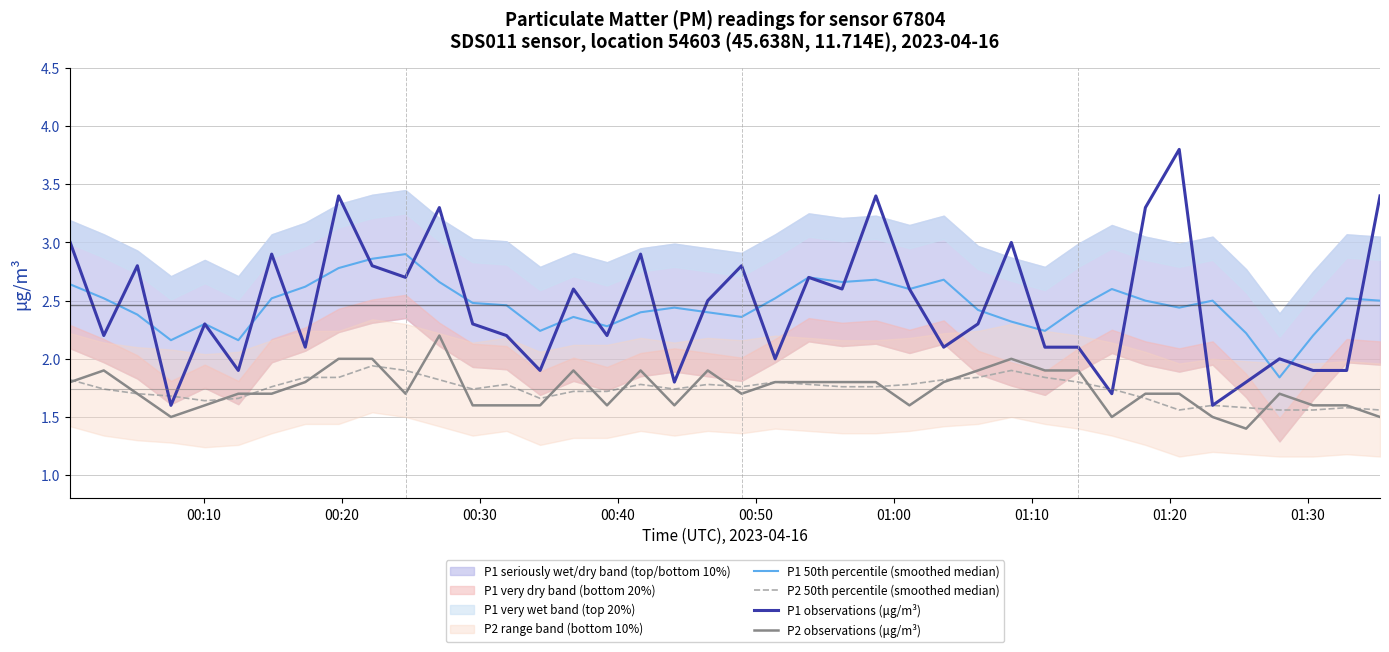

After their last crossing, which series has the higher values: P1 50th percentile (smoothed median) or P1 observations (μg/m³)?

P1 observations (μg/m³)